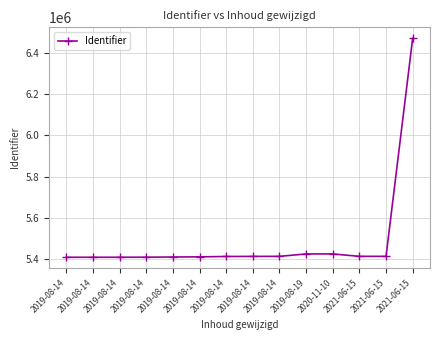

Which has a higher value, 2019-08-14 or 2019-08-14?

2019-08-14